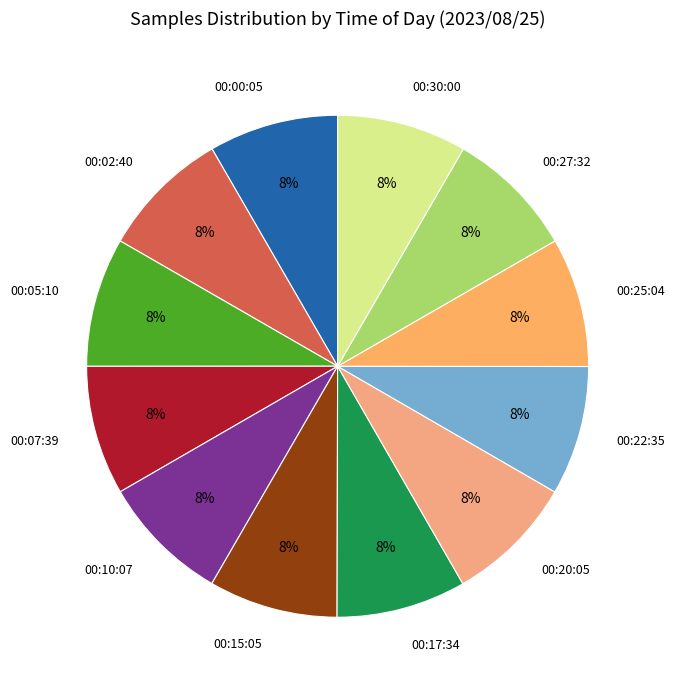

To the nearest percent, what percentage of the pie is 00:27:32?

8%